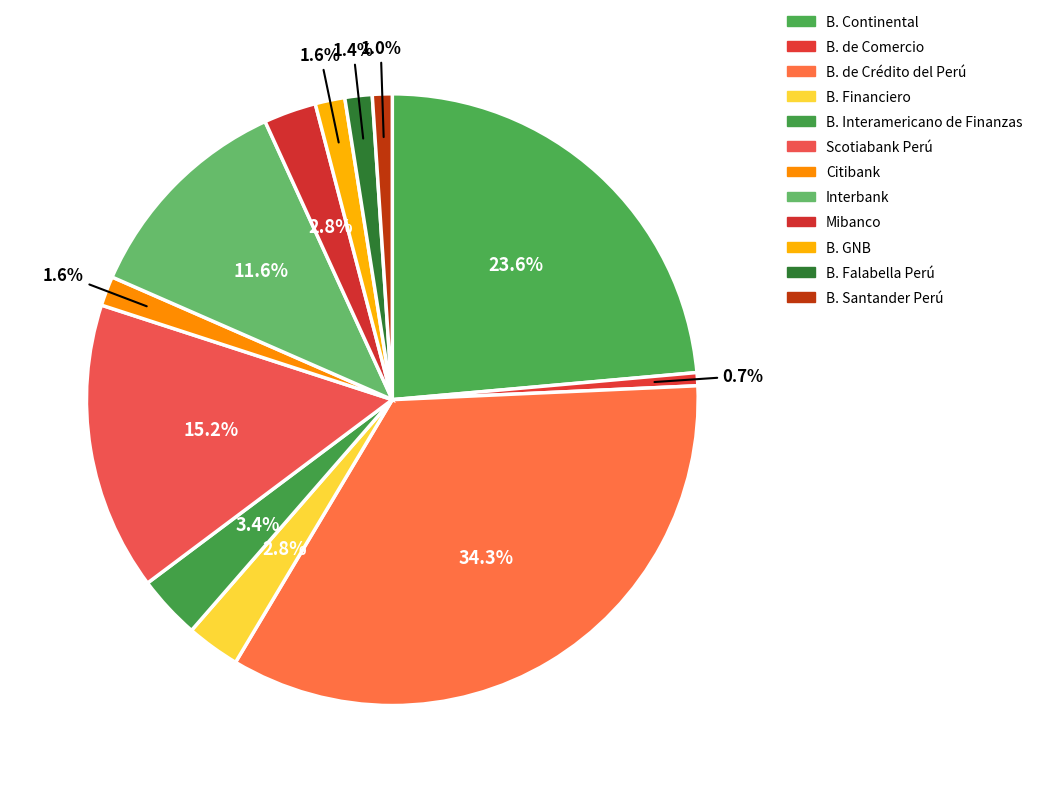

How many segments does this pie chart have?

12